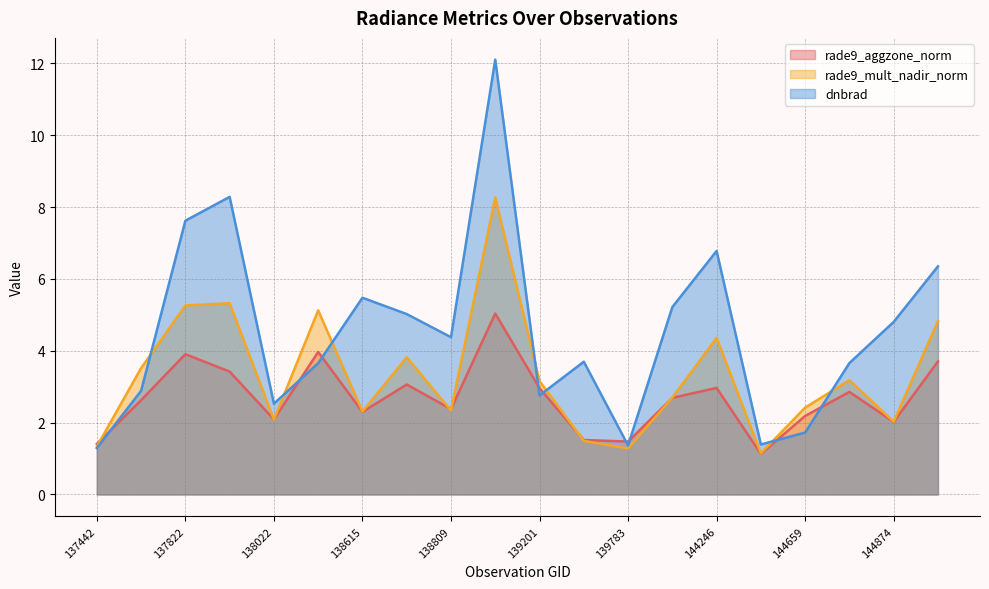

How many lines are shown in the chart?

3